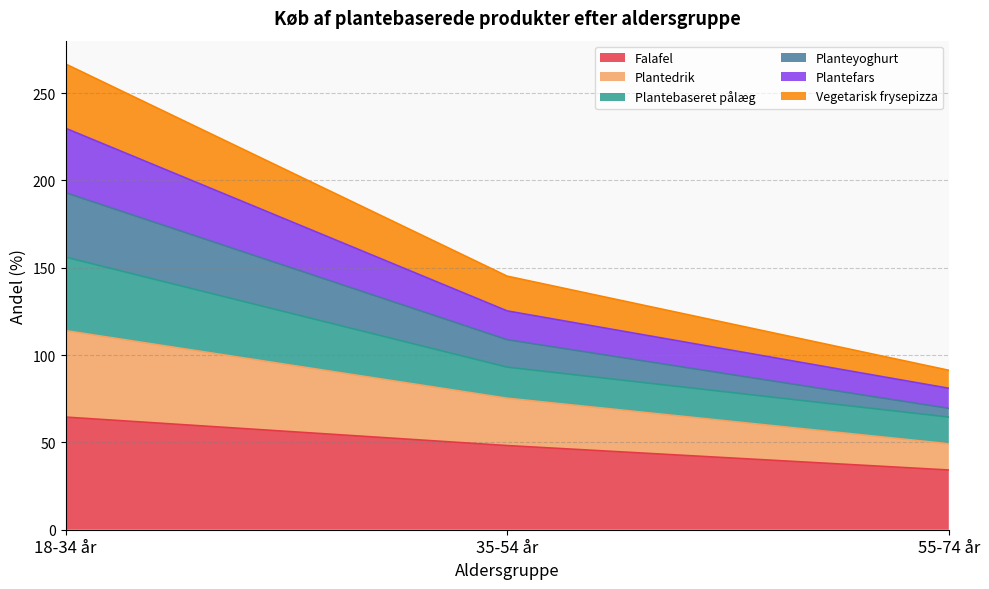

What position from the left is 18-34 år?

1